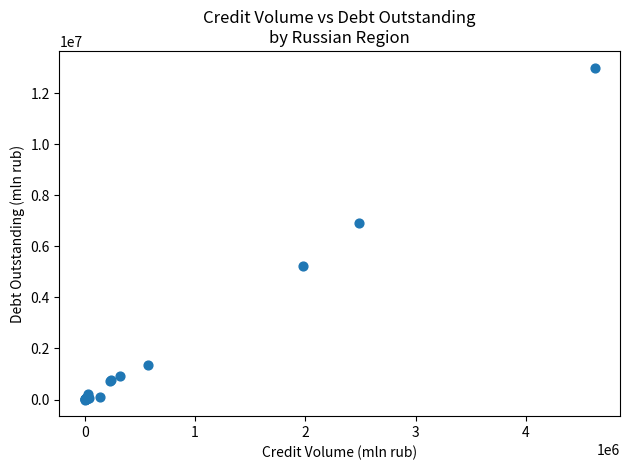

What Y value in the scatter plot is closest to 6498660?

6927327.6